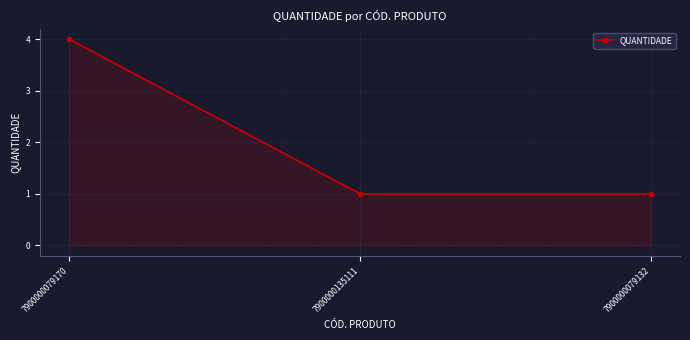

How many distinct data groups are displayed?

1